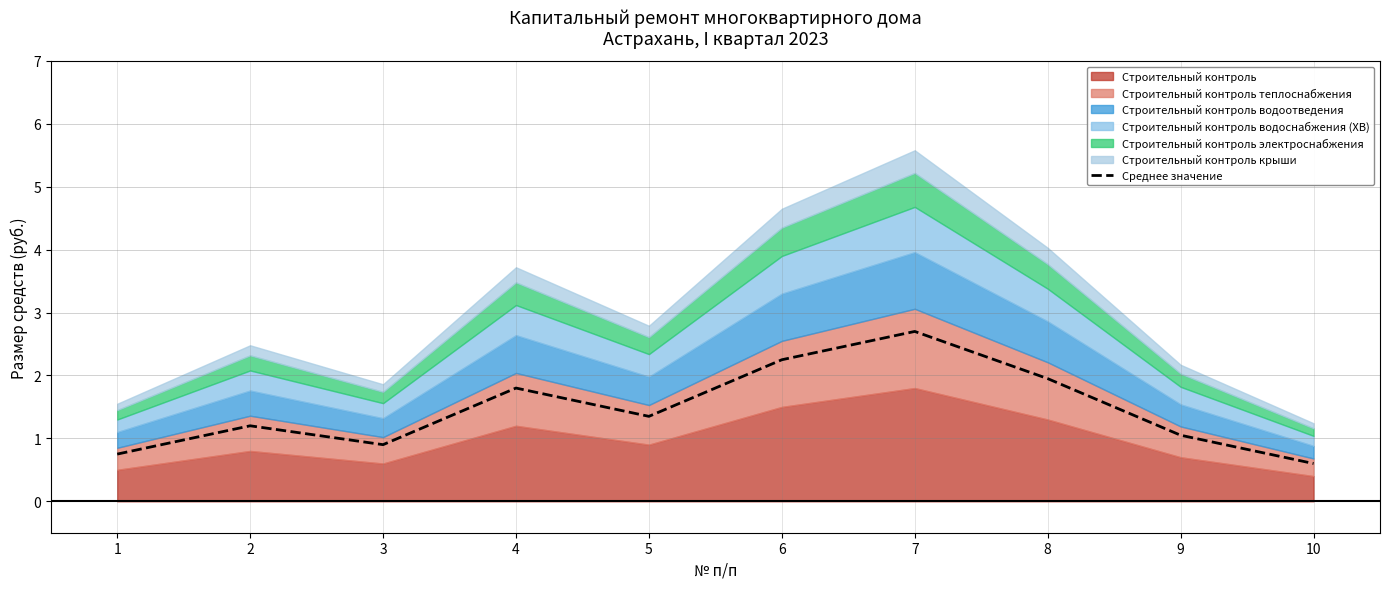

What is the sum of all values?

14.6